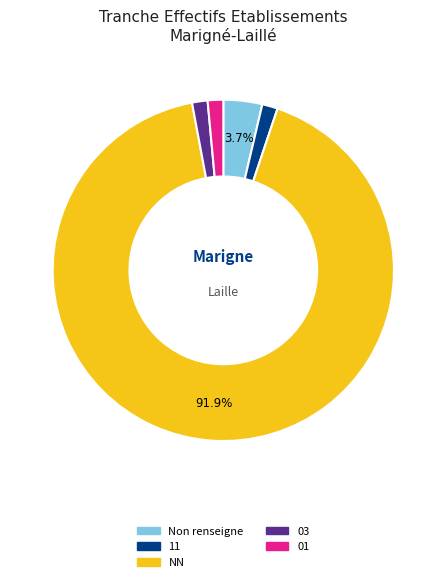

To the nearest percent, what is the difference between the largest and smallest slice percentages?

90%